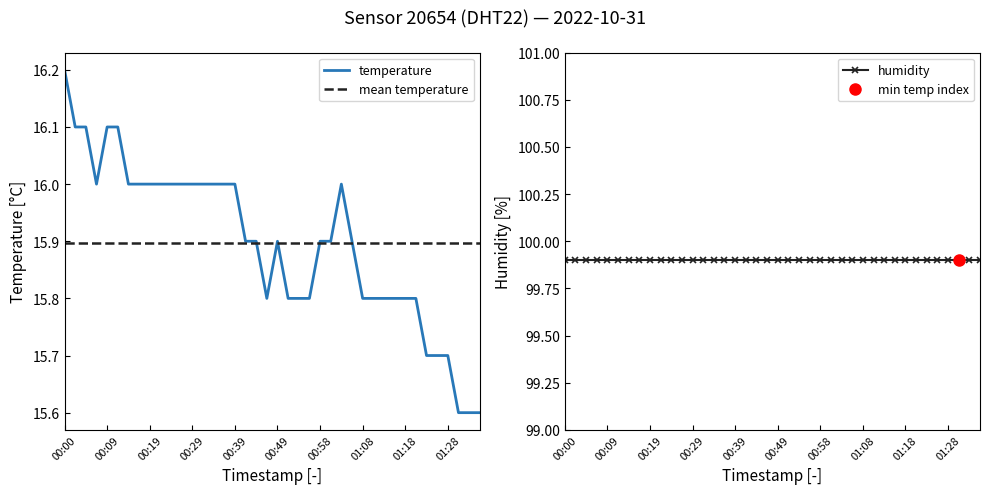

What is the ratio of the value at 00:56 to the value at 00:49?

1.0